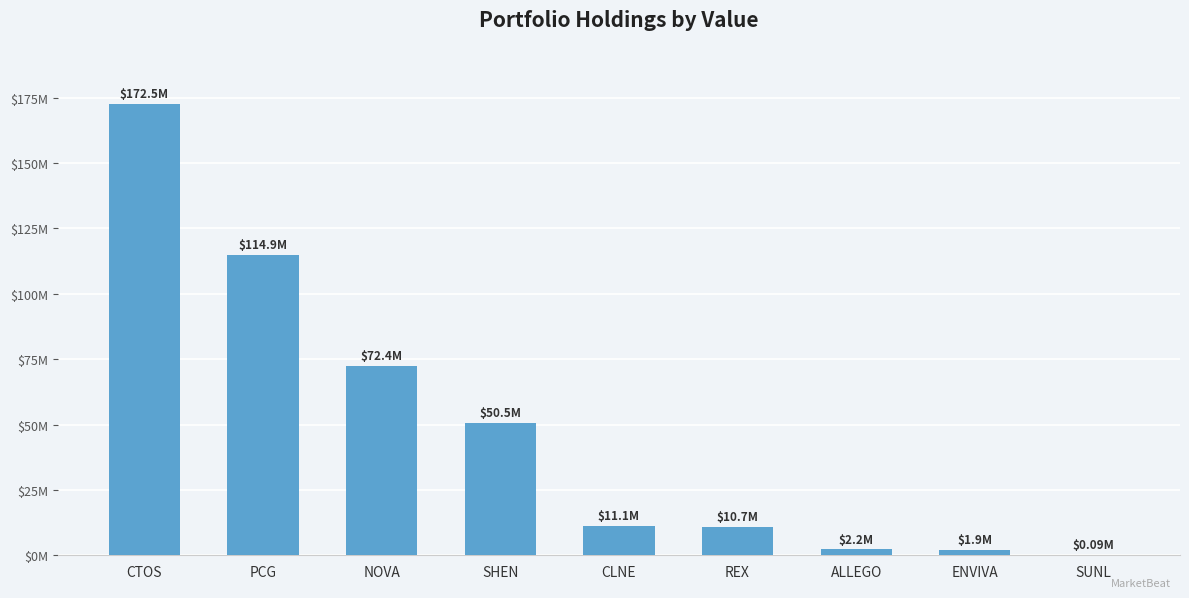

How many bars are there in total?

9